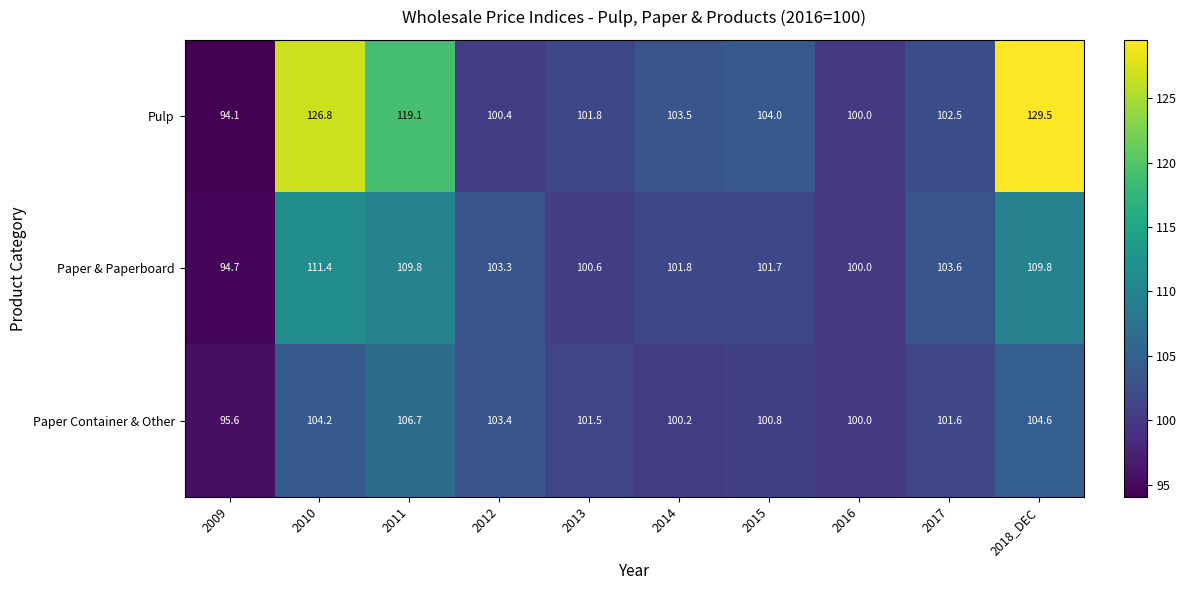

True or false: Paper & Paperboard has a value of 30.8 at 2011.

False